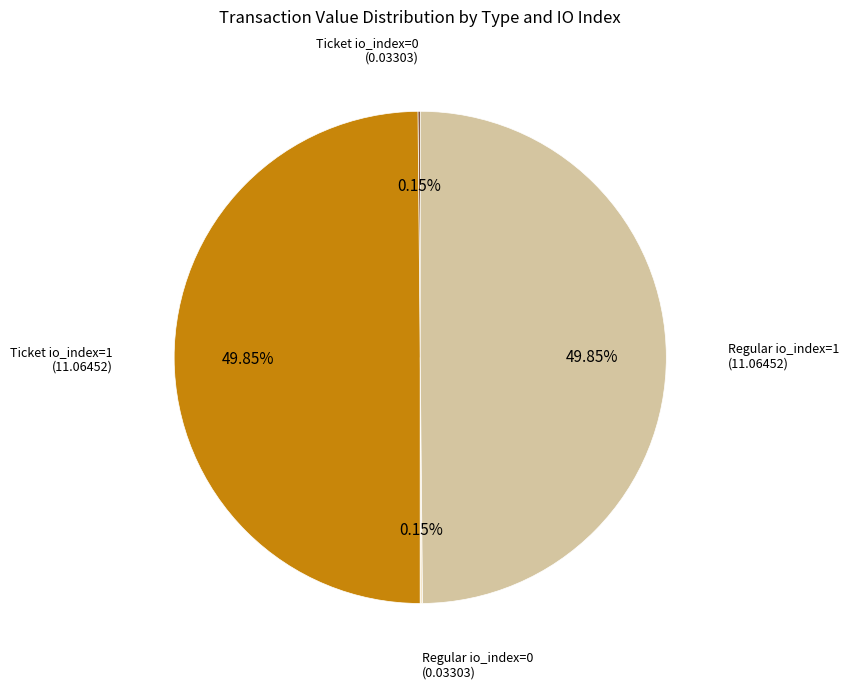

Count the number of slices in the pie.

4